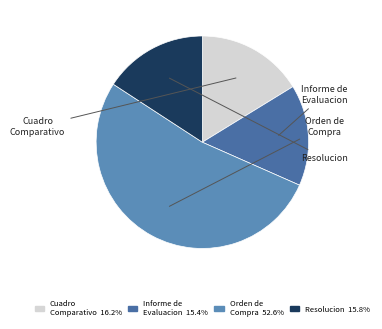

Is there a majority slice in this chart?

Yes